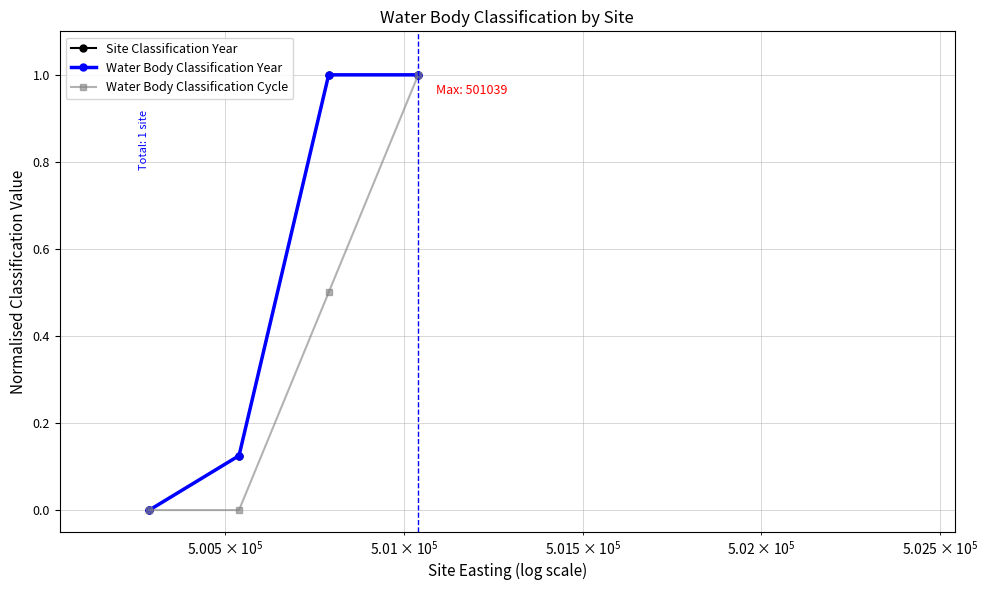

How many lines are shown in the chart?

3